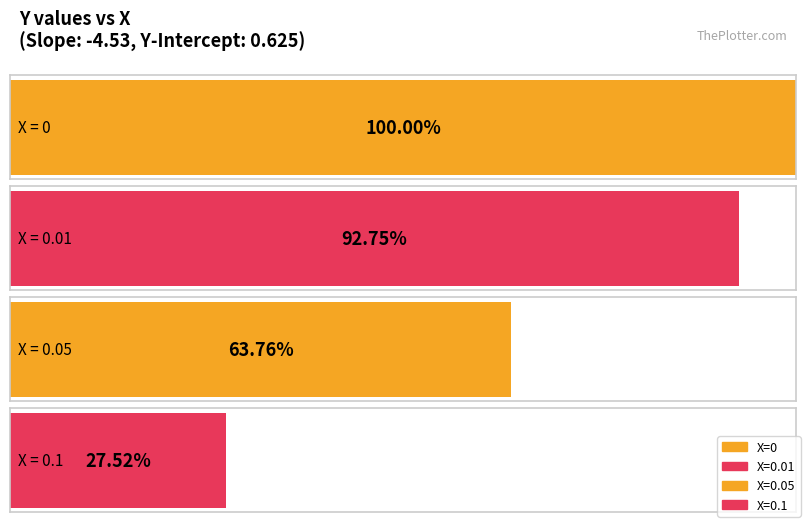

True or false: the data shows 0.2 at 0.0001.

False